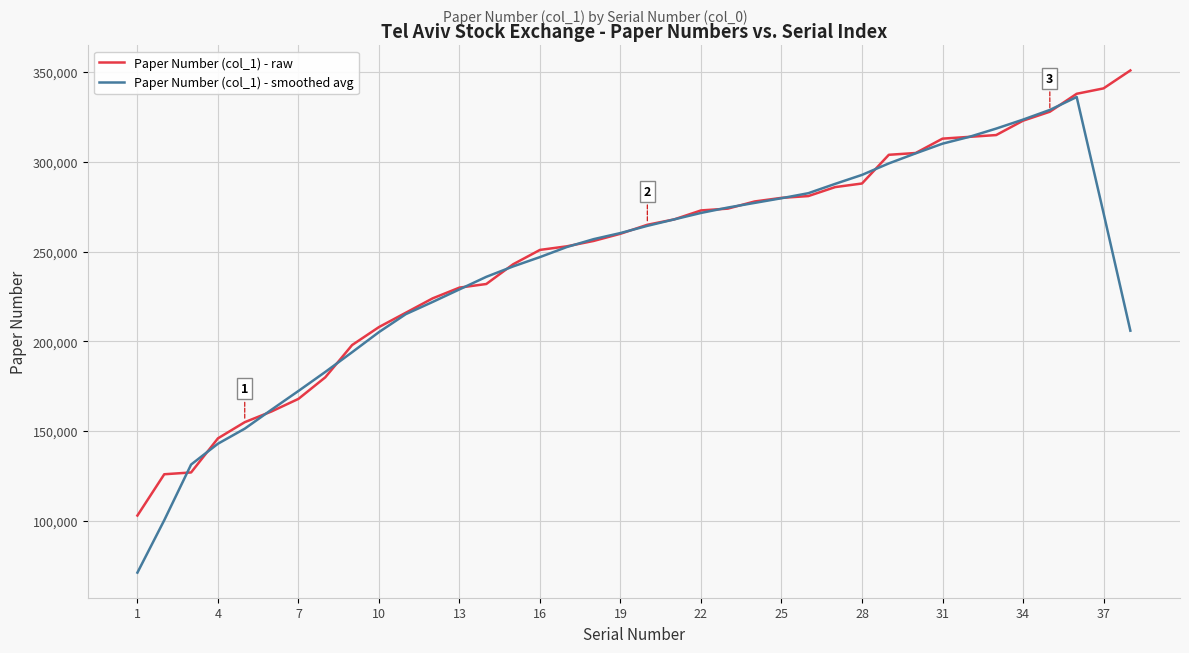

List the series in order of their peak value, lowest first.

Paper Number (col_1) - smoothed avg, Paper Number (col_1) - raw